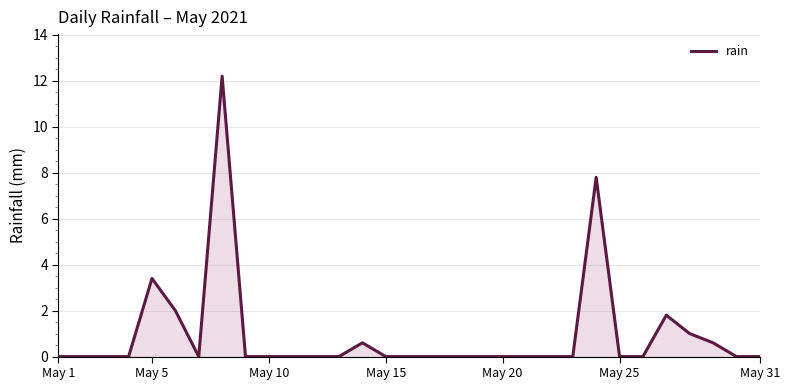

What is the difference between the maximum and minimum values?

12.2